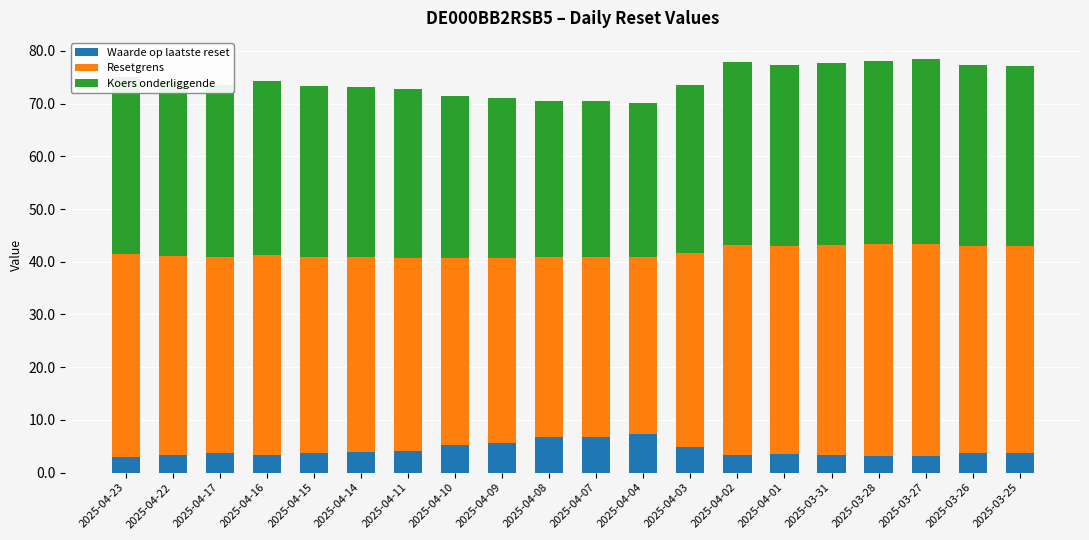

What are all the series names shown in the legend?

Waarde op laatste reset, Resetgrens, Koers onderliggende